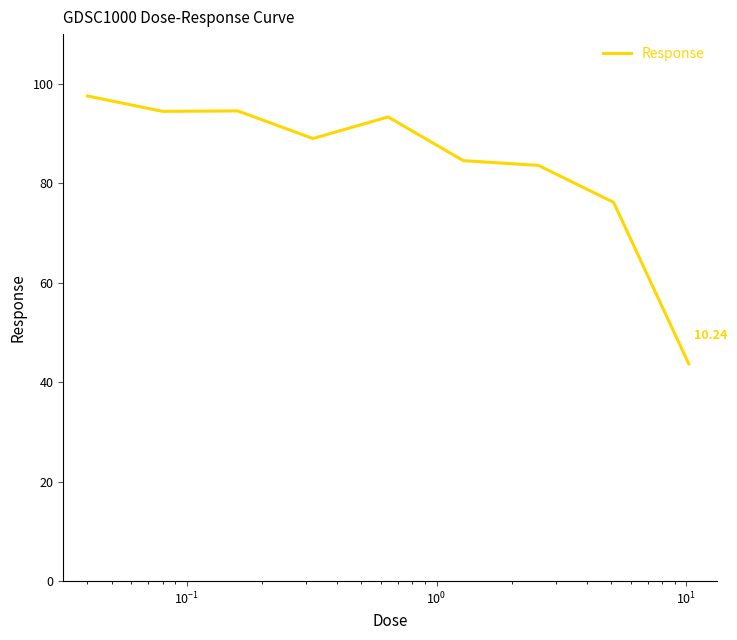

What is the difference between the maximum and minimum values?

53.9